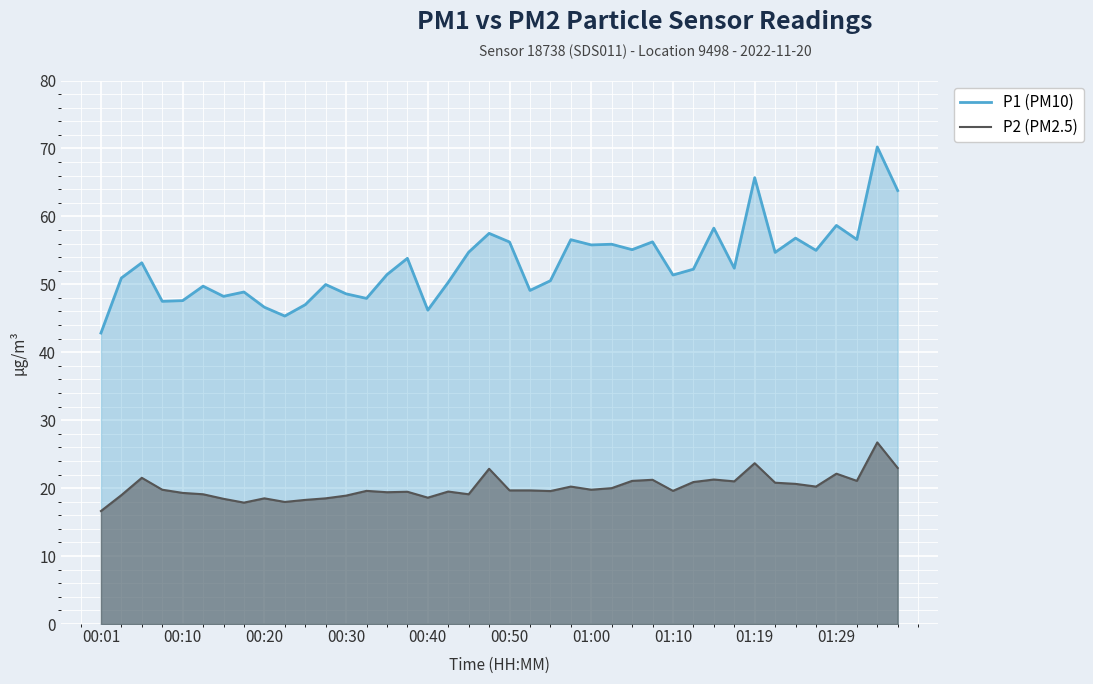

At 26, list the series in order from smallest to largest.

P2 (PM2.5), P1 (PM10)